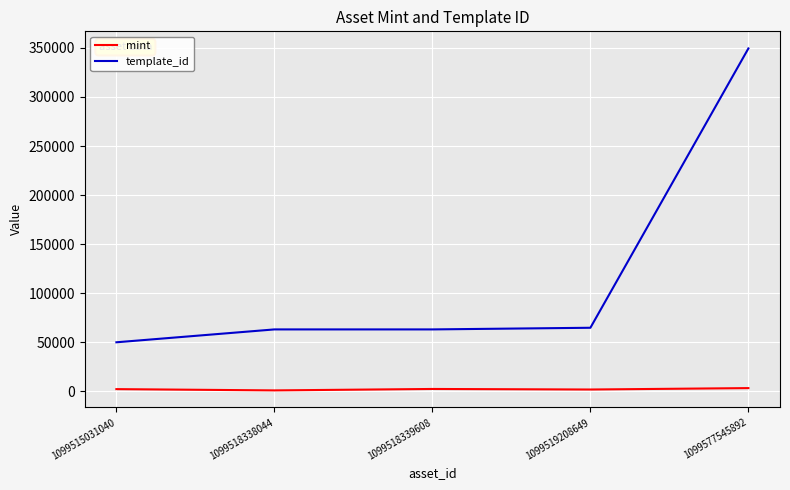

What is the lowest value of the template_id series?

49849